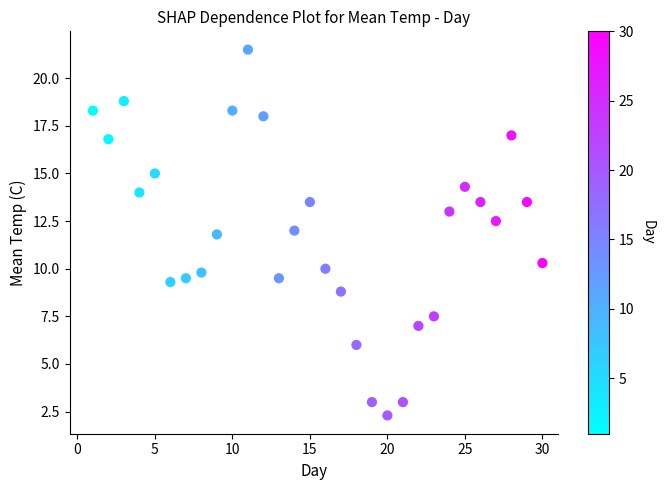

What is the range of Y values (max minus min)?

19.2